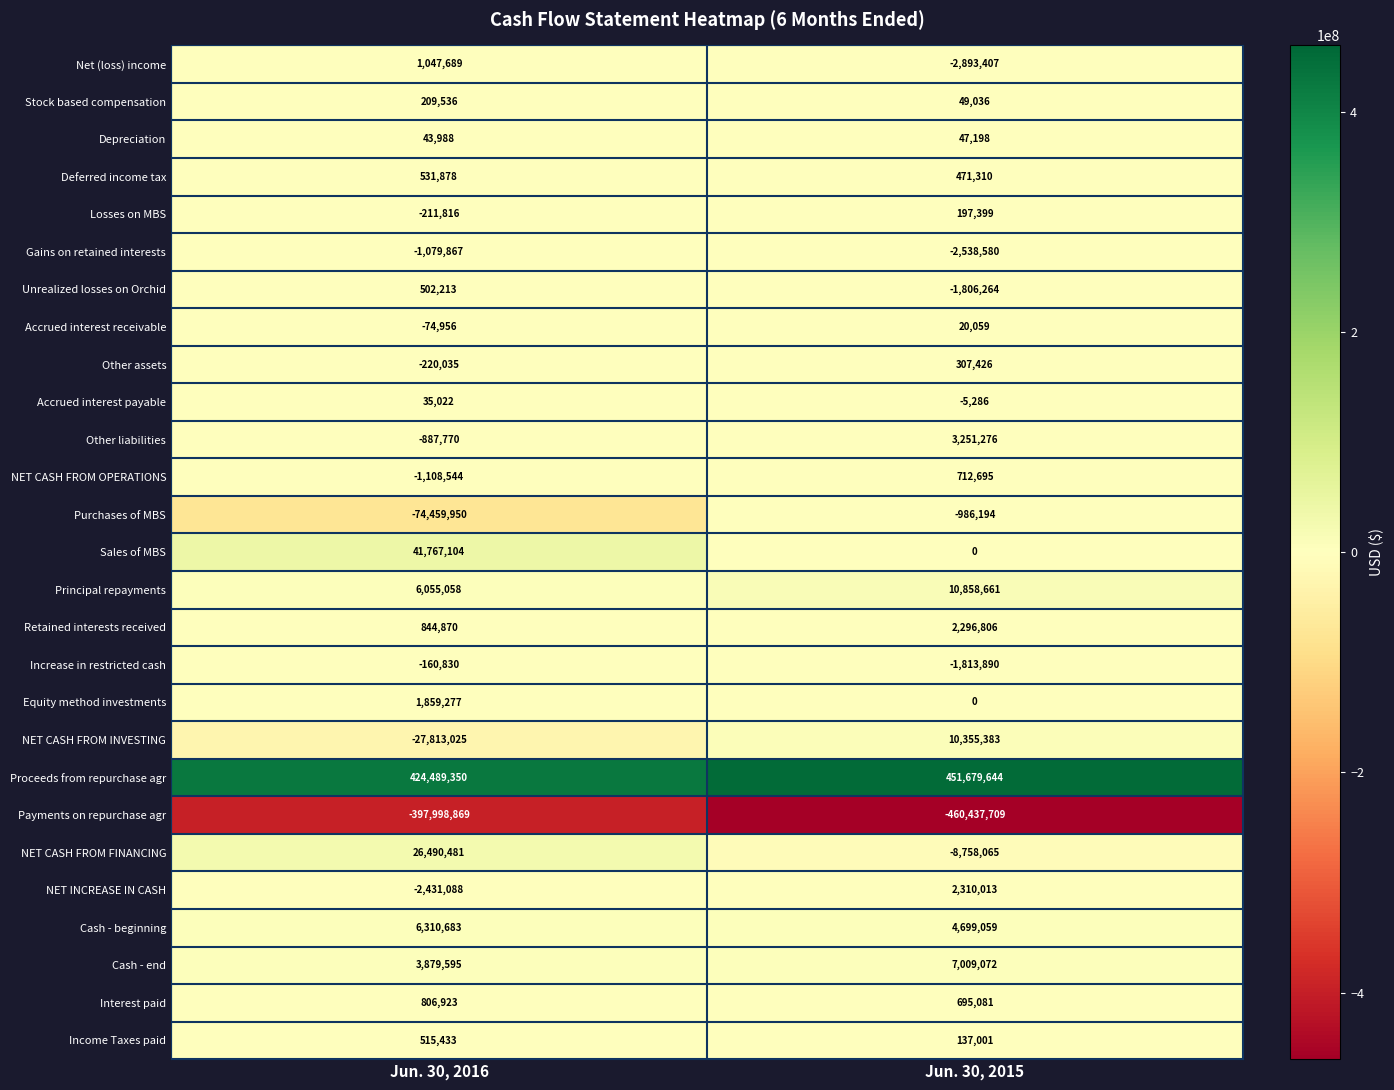

The value of Other liabilities at Jun. 30, 2015 is 3251276. True or false?

True